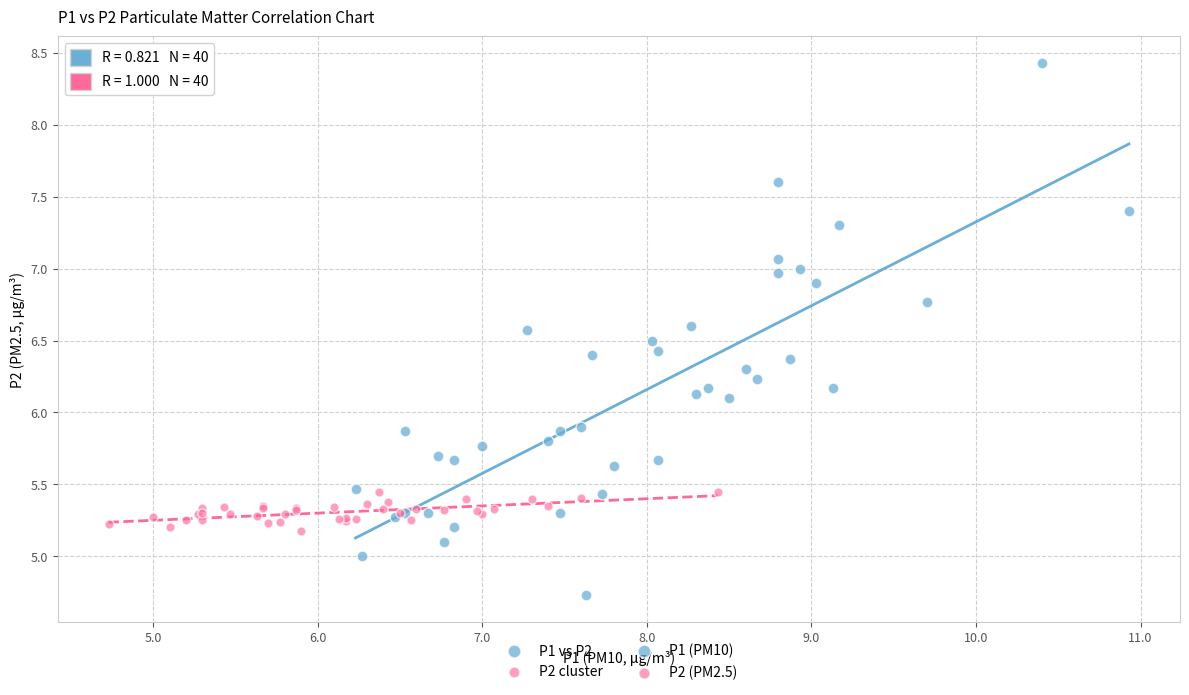

Which series has the widest spread of Y values?

P1 vs P2